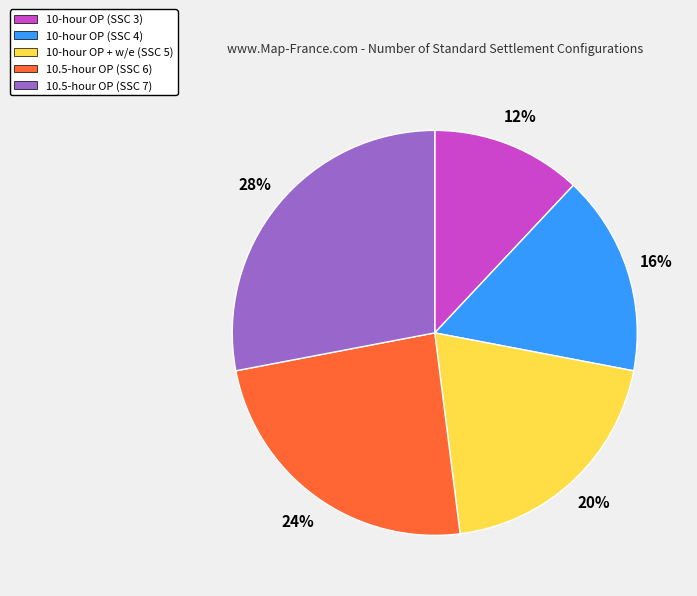

Is the sum of 10.5-hour OP (SSC 7) and 10-hour OP (SSC 3) greater than half?

No